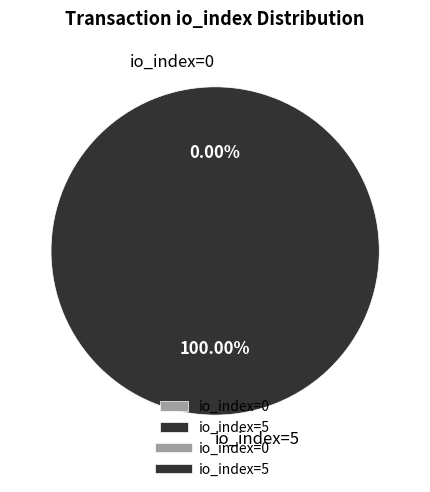

Rank the categories by value from highest to lowest.

io_index=5, io_index=0